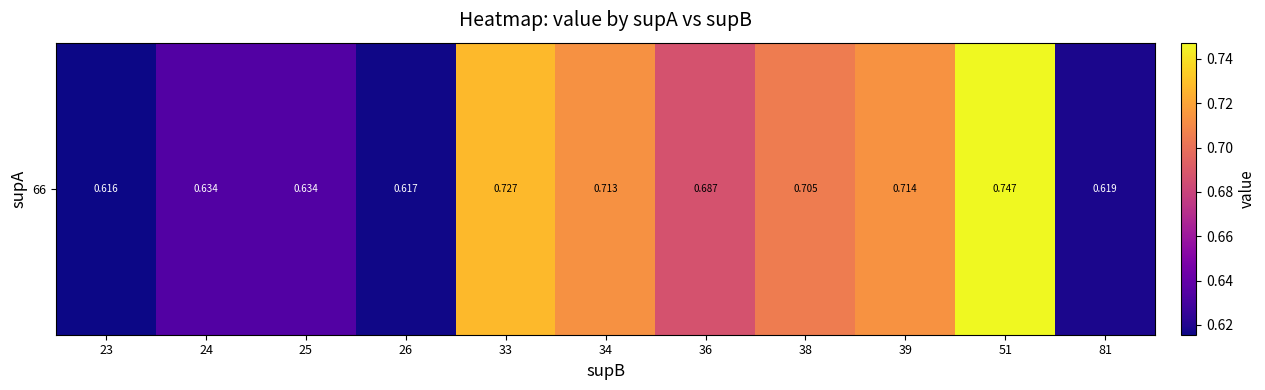

What is the sum of all values?

7.4